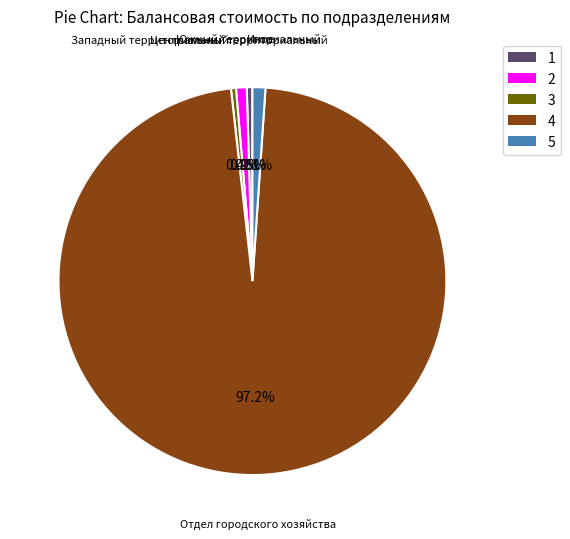

Which category accounts for the majority?

4